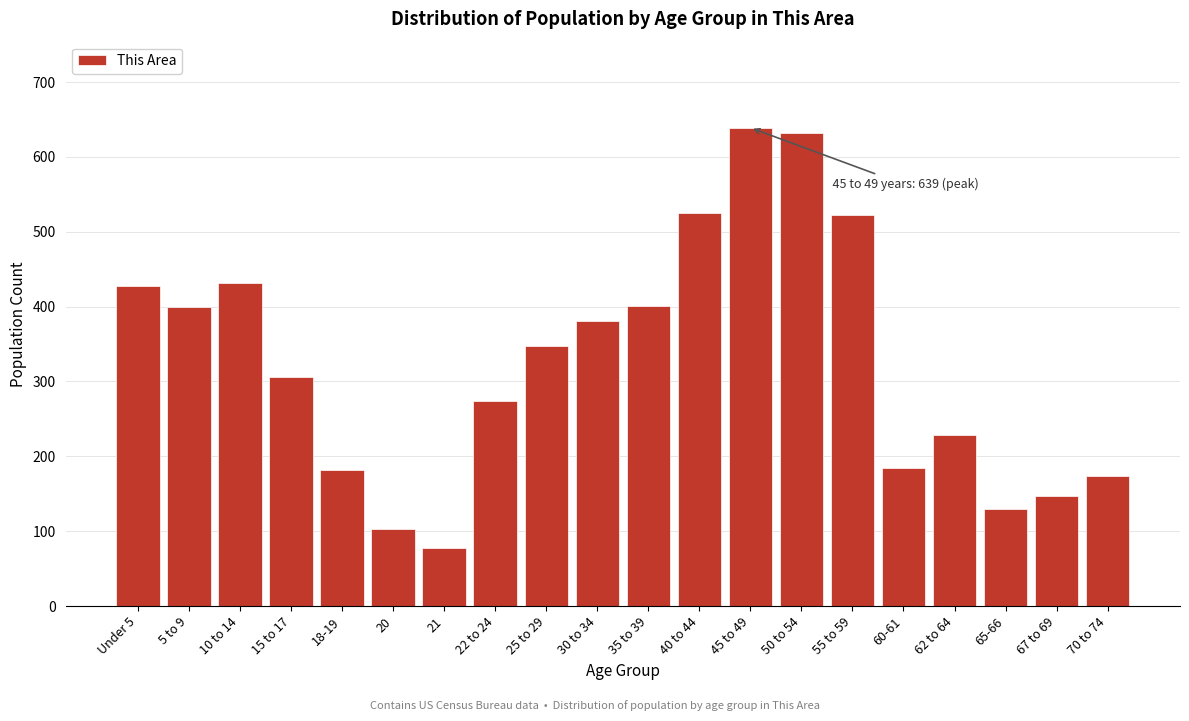

What is the sum of all values?

6512